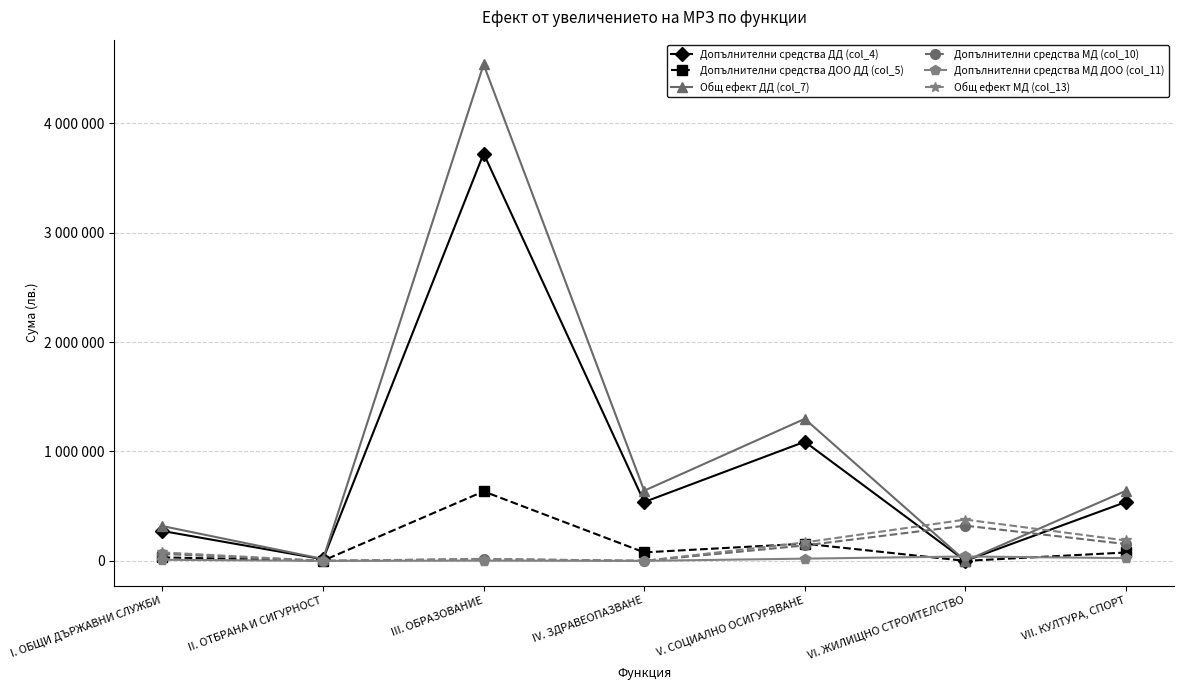

What are all the series names shown in the legend?

Допълнителни средства ДД (col_4), Допълнителни средства ДОО ДД (col_5), Общ ефект ДД (col_7), Допълнителни средства МД (col_10), Допълнителни средства МД ДОО (col_11), Общ ефект МД (col_13)